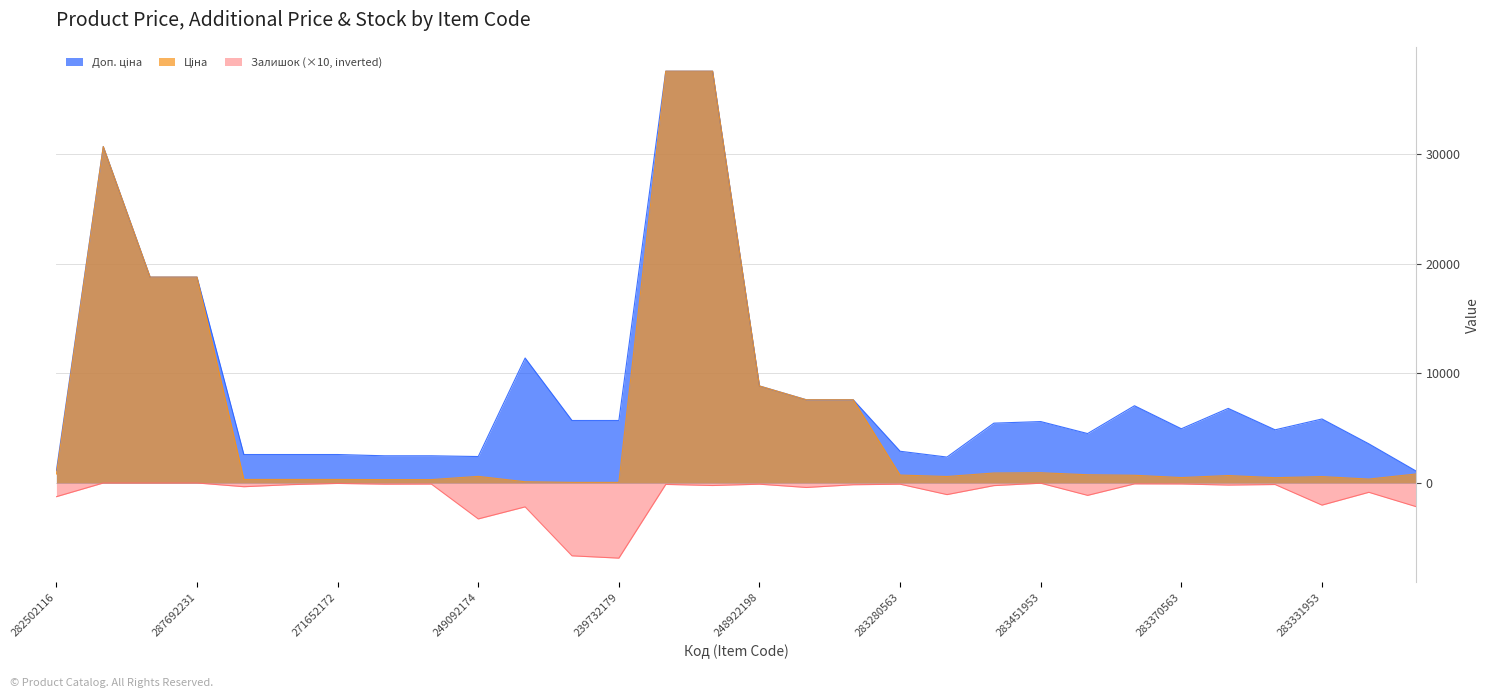

Rank the series by their maximum value, from highest to lowest.

Ціна, Доп. ціна, Залишок